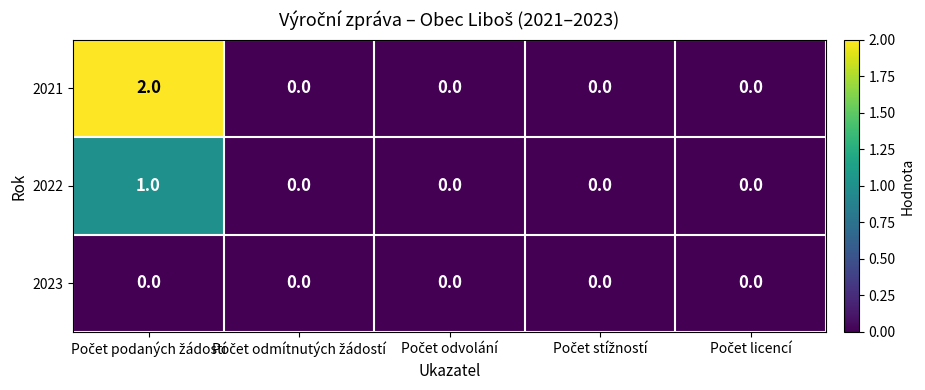

List the series in order of their overall mean, lowest first.

2023, 2022, 2021